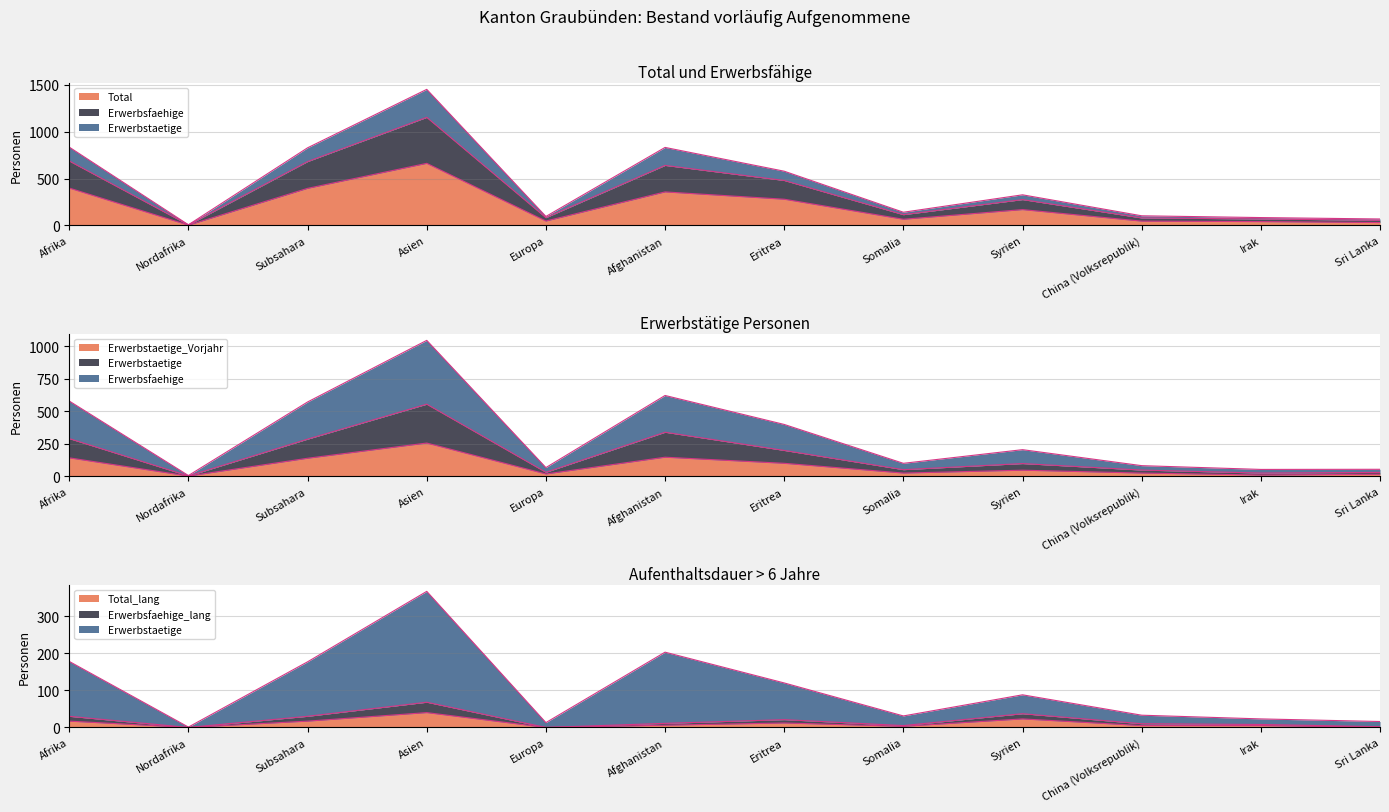

At which label does Erwerbsfaehige first exceed 327?

Afrika